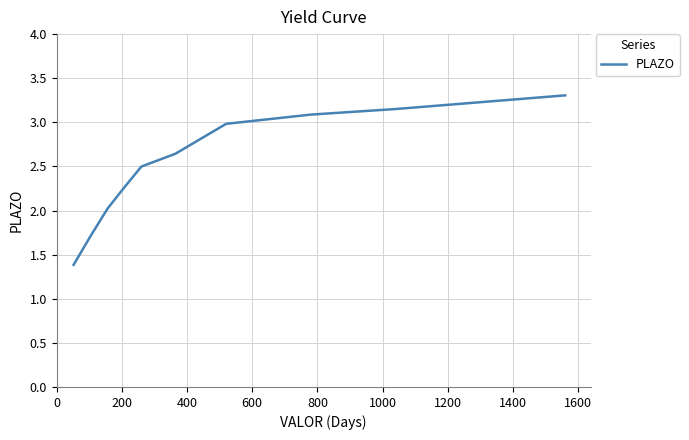

What is the difference between the maximum and minimum values?

1.9